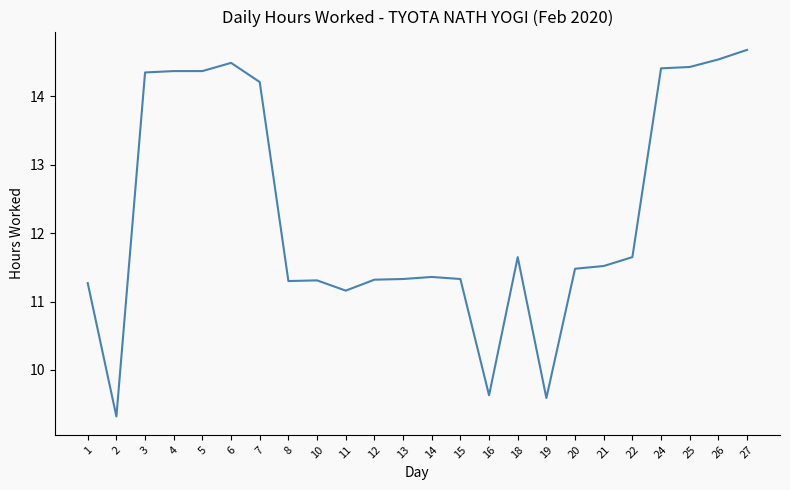

What is the difference between the maximum and minimum values?

5.4